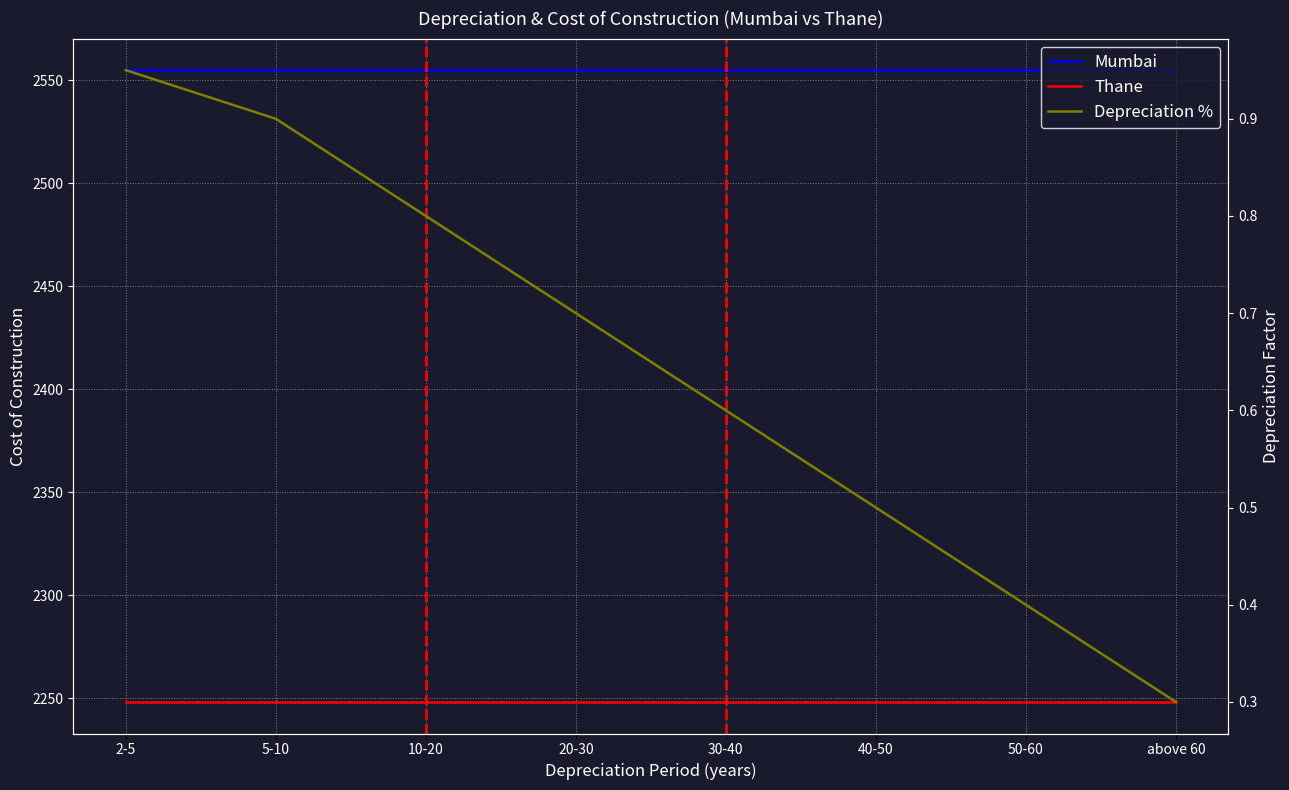

True or false: Depreciation % has a value of 0.9 at 5-10.

True